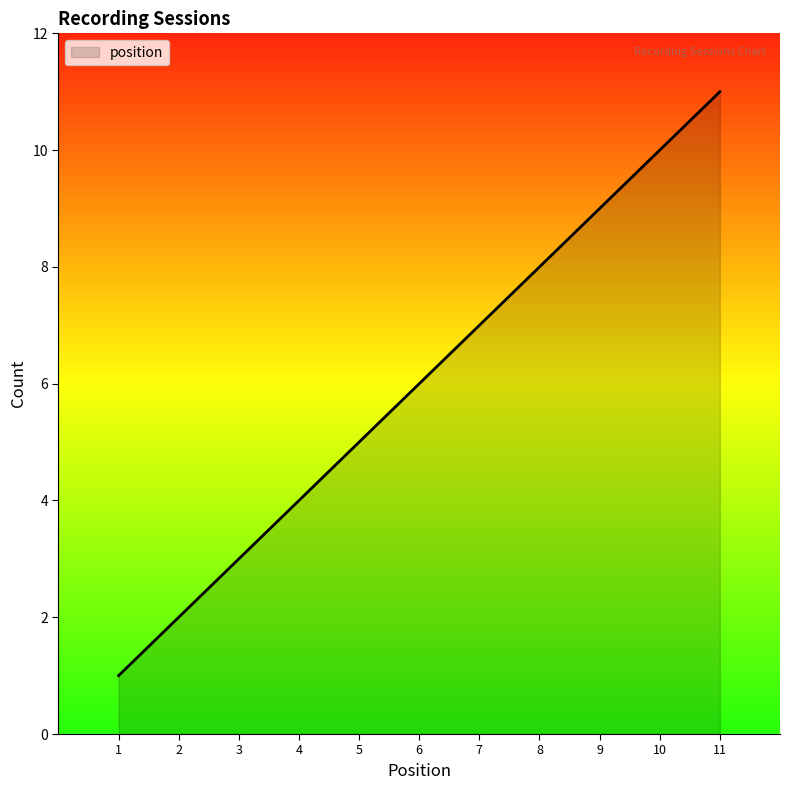

What is the minimum value shown in the chart?

1.0